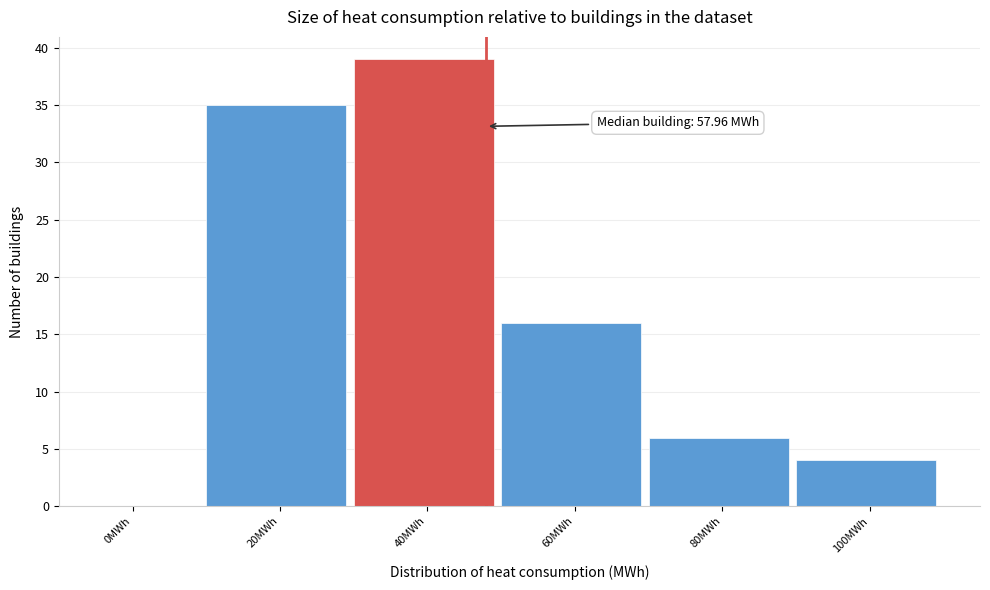

Reading left to right, transcribe all the data shown in this chart.

0MWh=0	20MWh=35	40MWh=39	60MWh=16	80MWh=6	100MWh=4